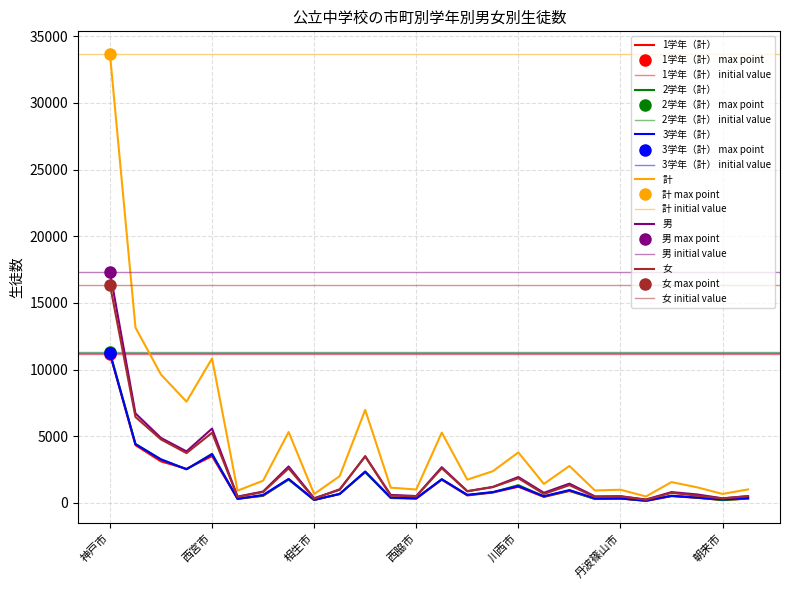

What are all the series names shown in the legend?

1学年（計）, 2学年（計）, 3学年（計）, 計, 男, 女